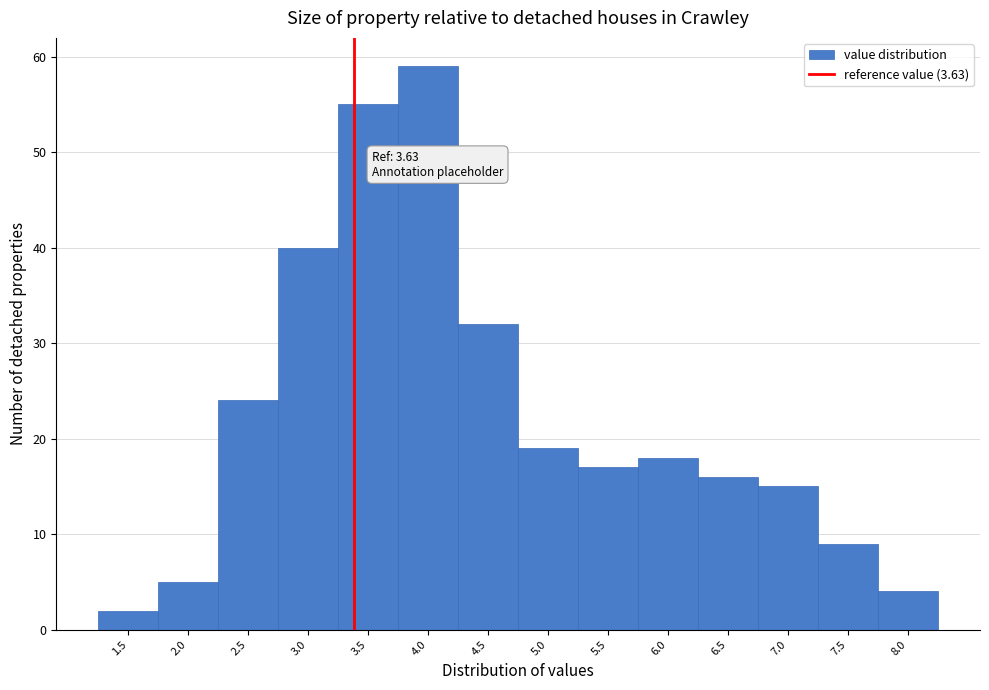

Reading left to right, extract all data points from this chart.

1.5=2	2.0=5	2.5=24	3.0=40	3.5=55	4.0=59	4.5=32	5.0=19	5.5=17	6.0=18	6.5=16	7.0=15	7.5=9	8.0=4